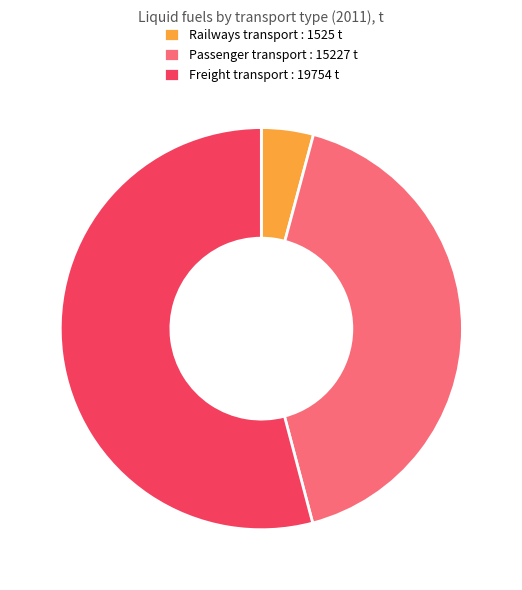

Is Railways transport the majority of the pie?

No